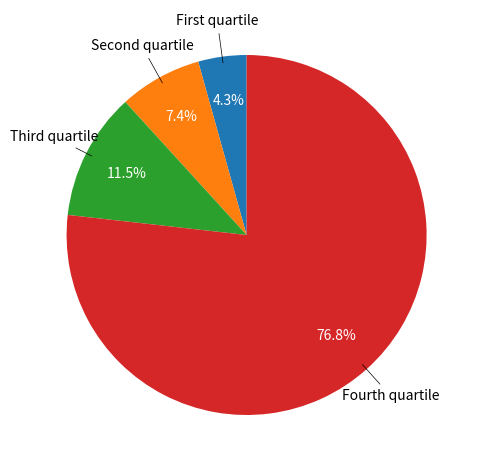

Does any single category account for the majority?

Yes